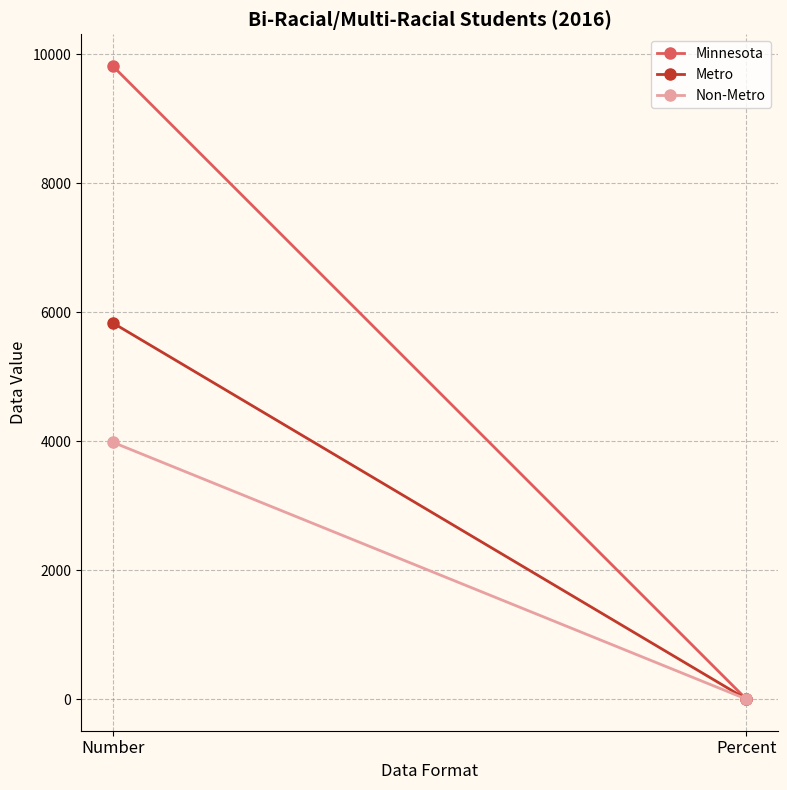

What is the total value across all series at Percent?

2.4